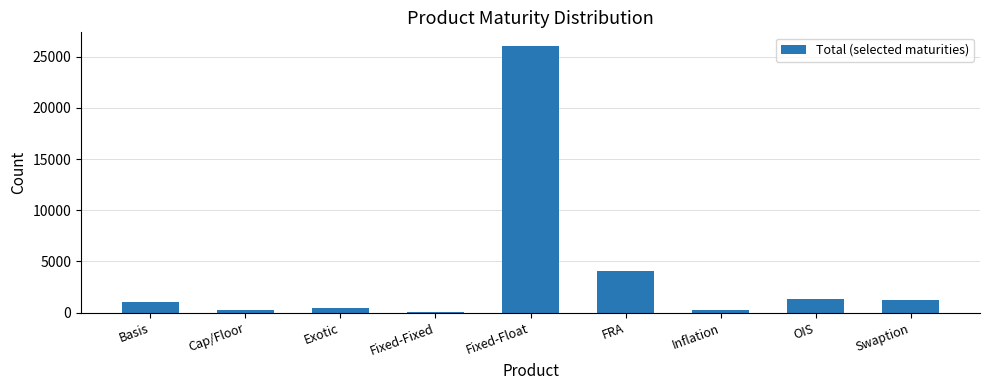

The chart shows a value of 26064 at Fixed-Float. True or false?

True